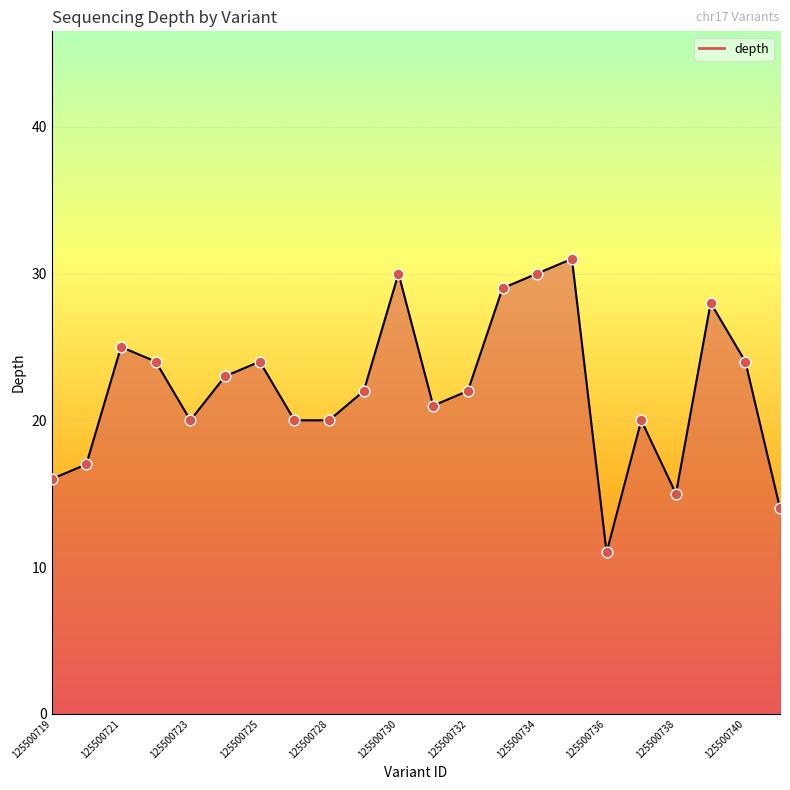

What is the maximum value shown in the chart?

31